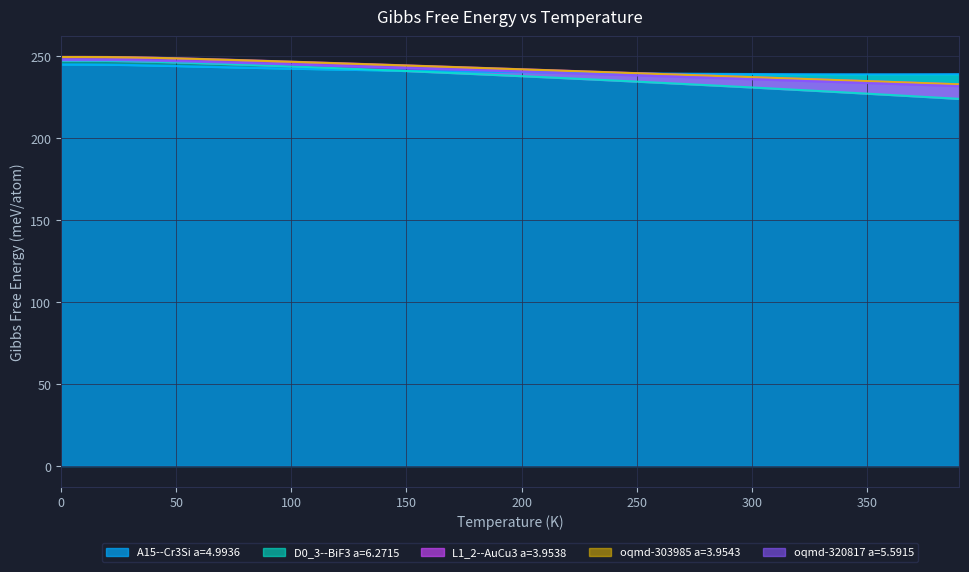

What is the total value across all series at 20?

1238.6